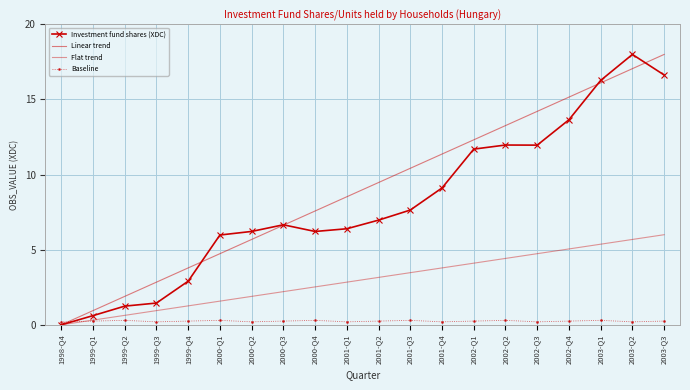

What is the difference between the maximum and minimum values in the Investment fund shares (XDC) series?

18.0